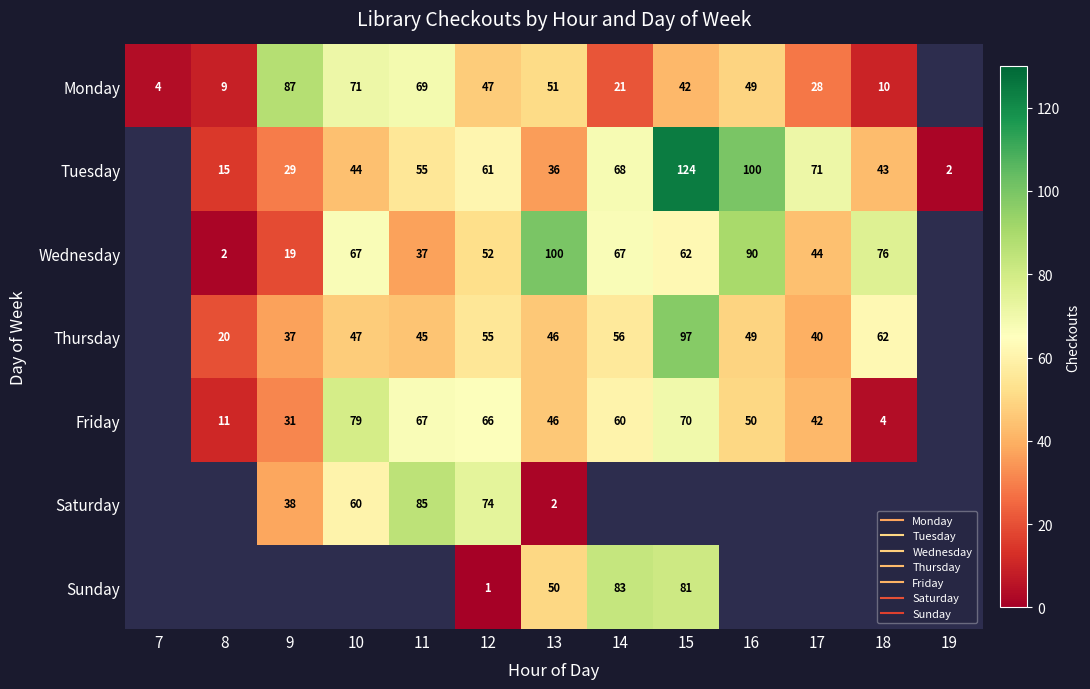

At which label does Wednesday first exceed 62?

10